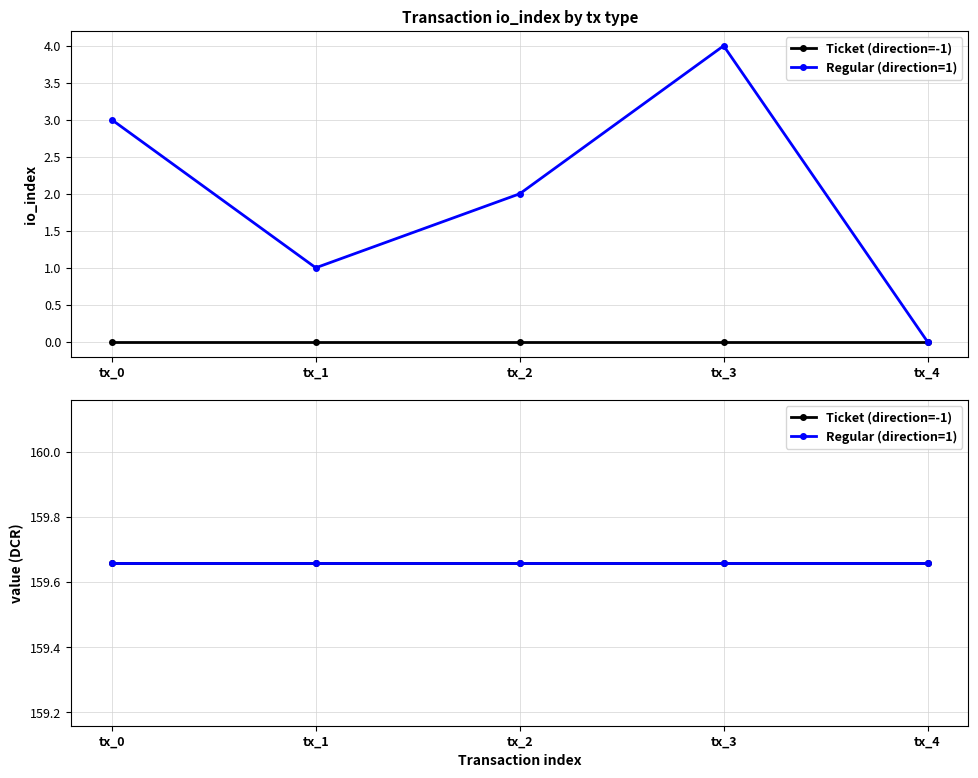

What is the difference between the second highest and minimum values?

3